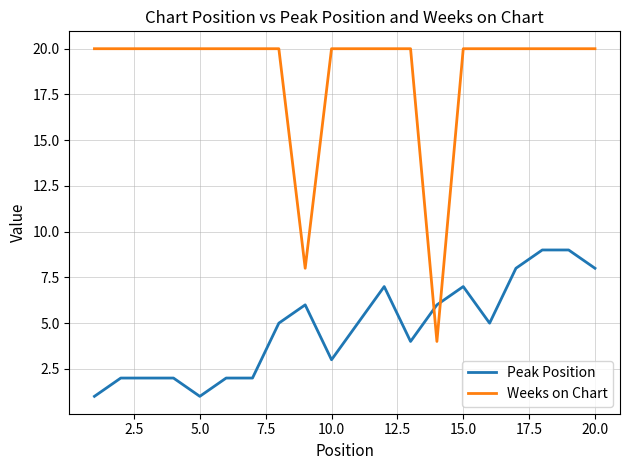

Rank the series by their maximum value, from lowest to highest.

Peak Position, Weeks on Chart